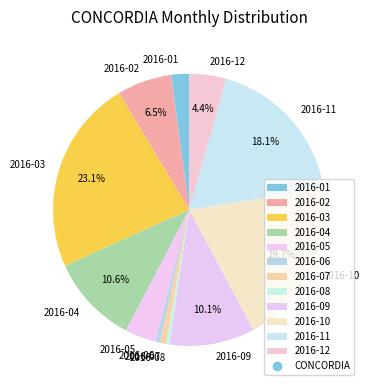

Is there any slice that represents more than half of the pie?

No